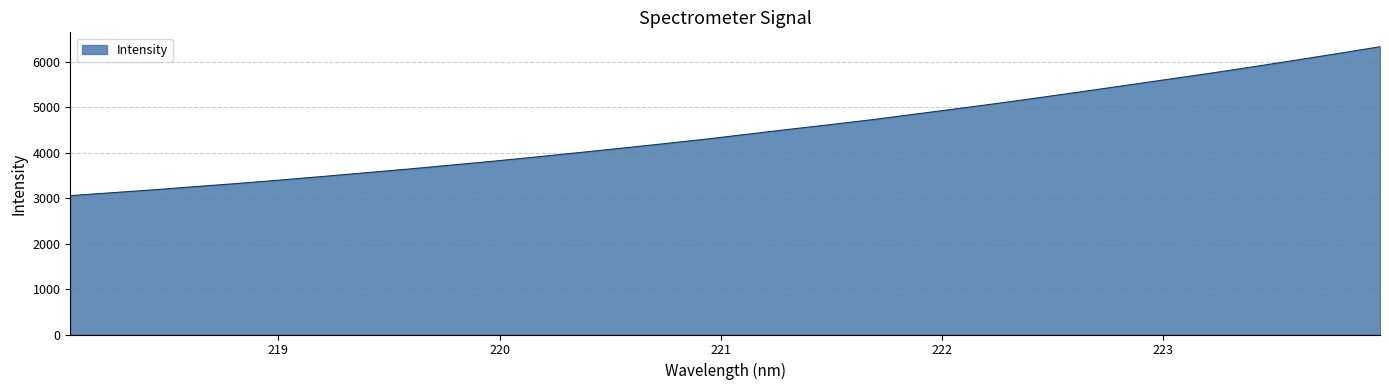

What is the greatest value displayed?

6337.4